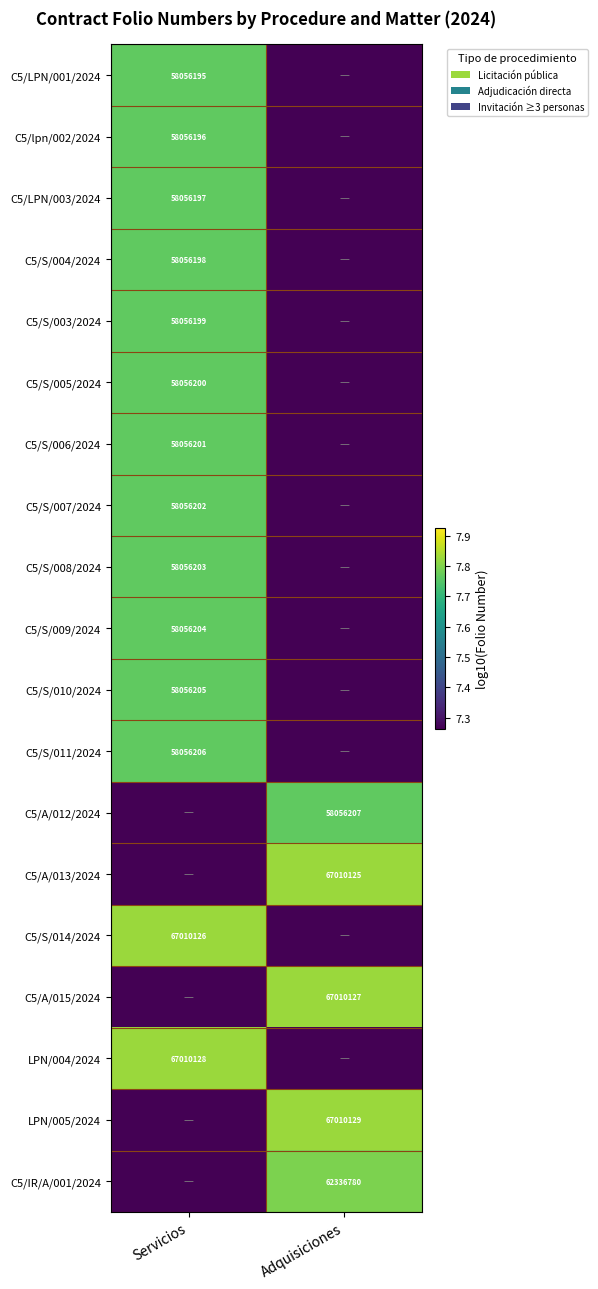

Is the value of C5/IR/A/001/2024 at Adquisiciones greater than the value of C5/S/011/2024 at Servicios?

Yes